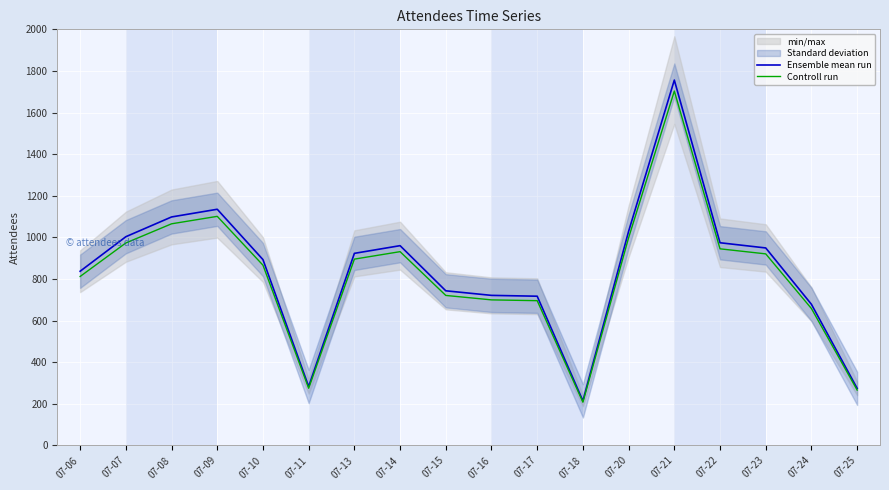

True or false: Ensemble mean run has a value of 451.5 at 07-06.

False